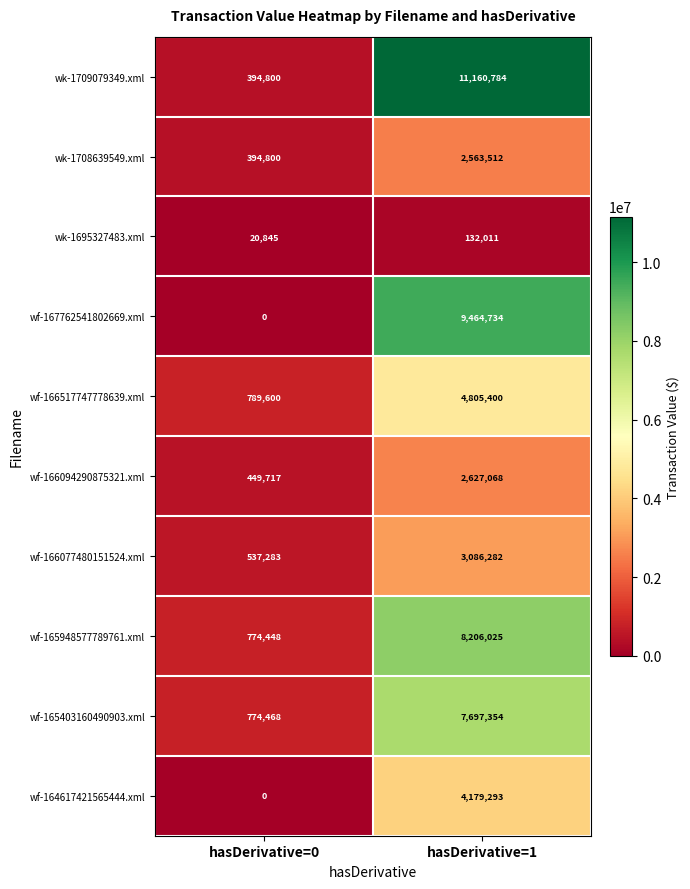

Rank the series by their maximum value, from highest to lowest.

wk-1709079349.xml, wf-167762541802669.xml, wf-165948577789761.xml, wf-165403160490903.xml, wf-166517747778639.xml, wf-164617421565444.xml, wf-166077480151524.xml, wf-166094290875321.xml, wk-1708639549.xml, wk-1695327483.xml